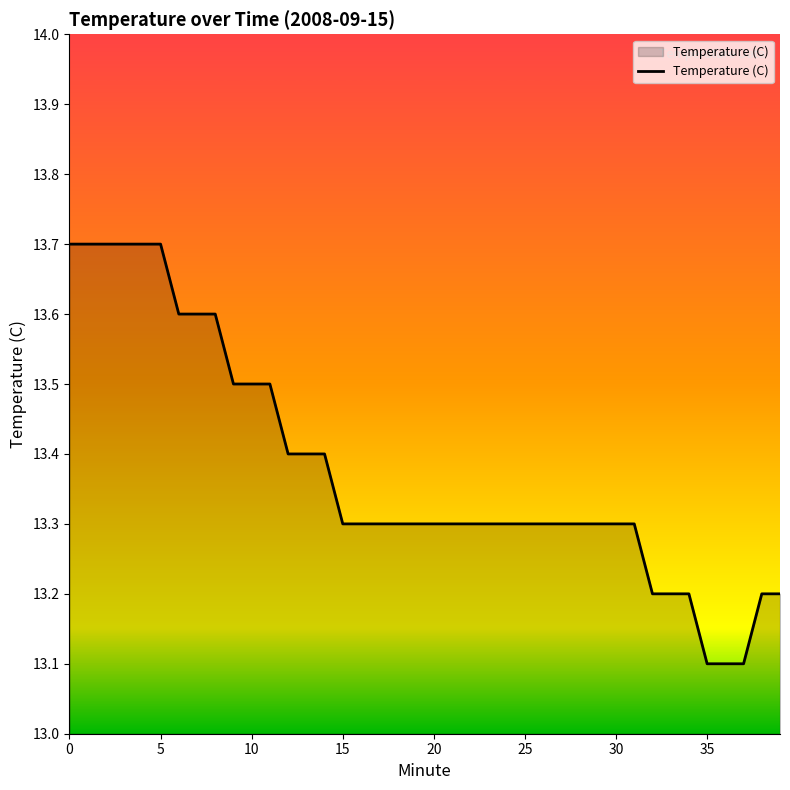

What is the smallest value displayed?

13.1